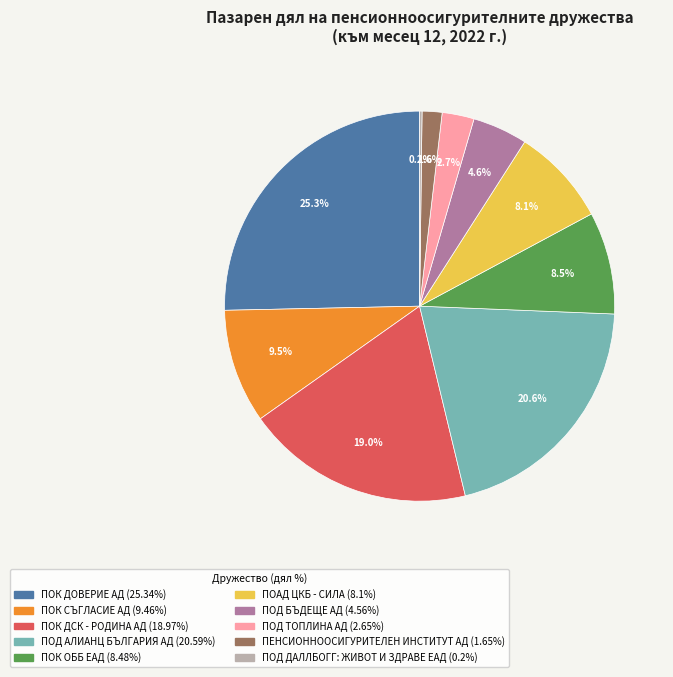

Is the sum of ПОК ДОВЕРИЕ АД and ПОД БЪДЕЩЕ АД greater than half?

No